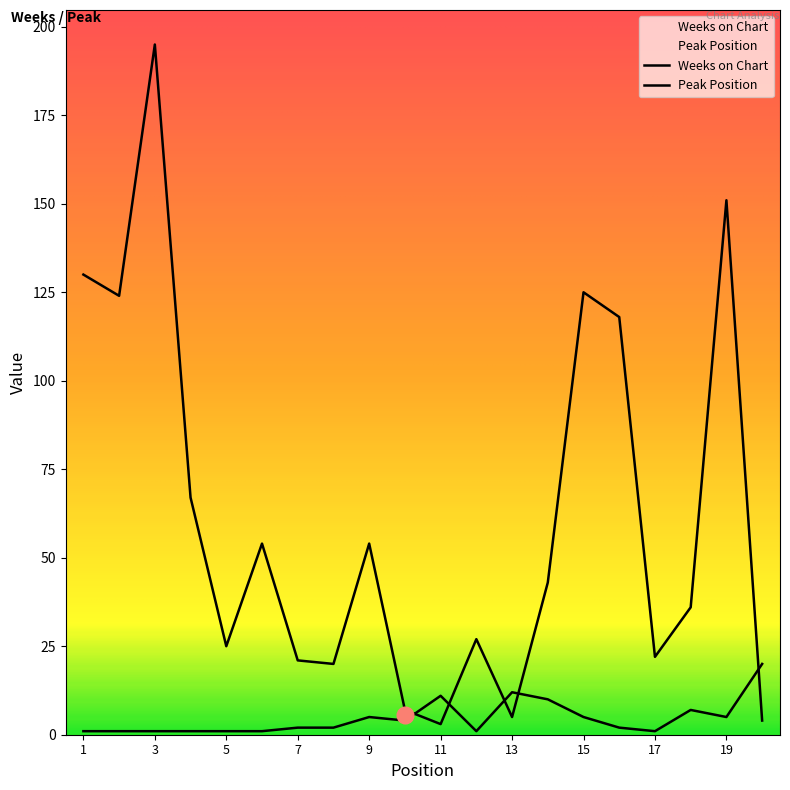

How many lines are shown in the chart?

2